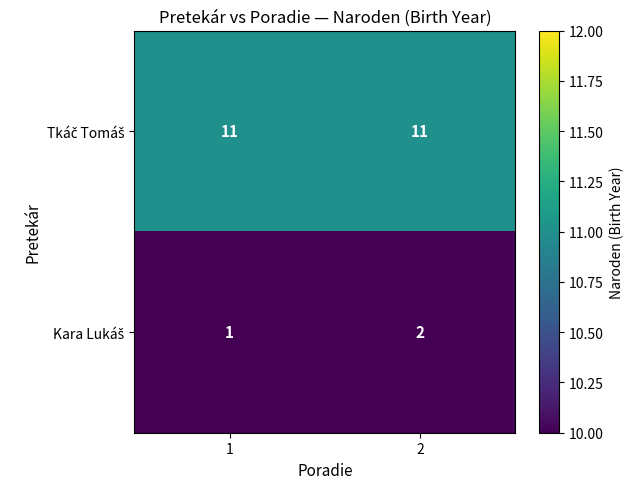

What is the difference between the highest and lowest values at 2?

9